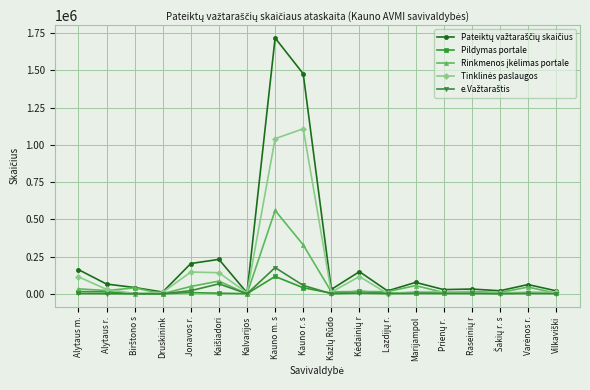

What is the greatest value displayed?

1716576